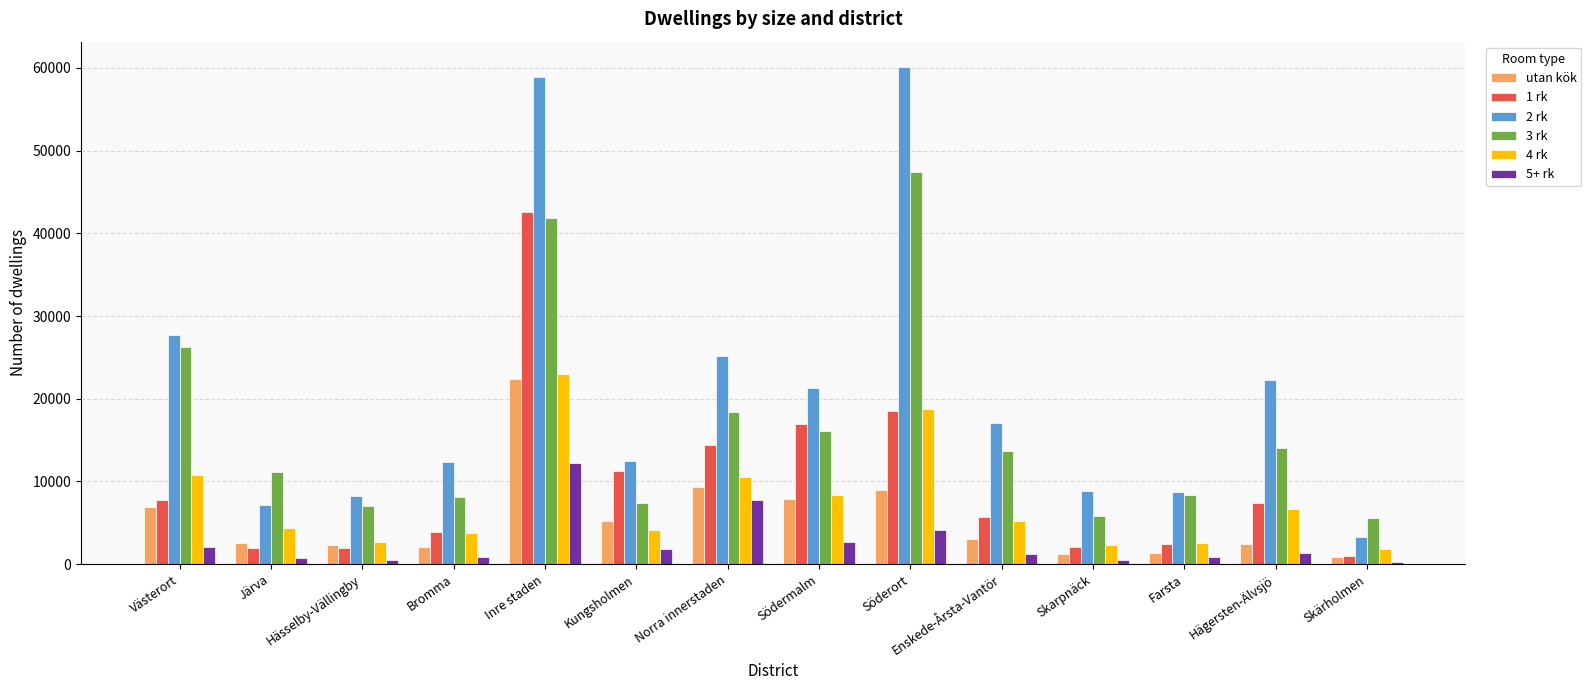

What is the value of the 2 rk bar at the 7th from the left?

25216